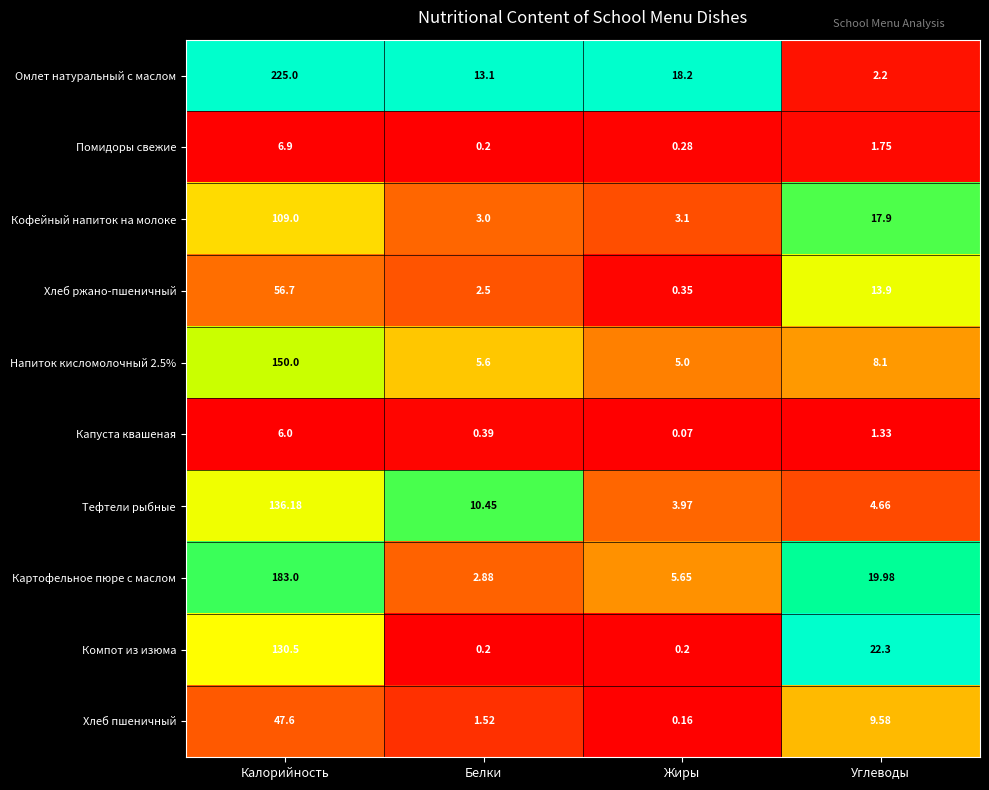

Which series has the largest total across all categories?

Омлет натуральный с маслом